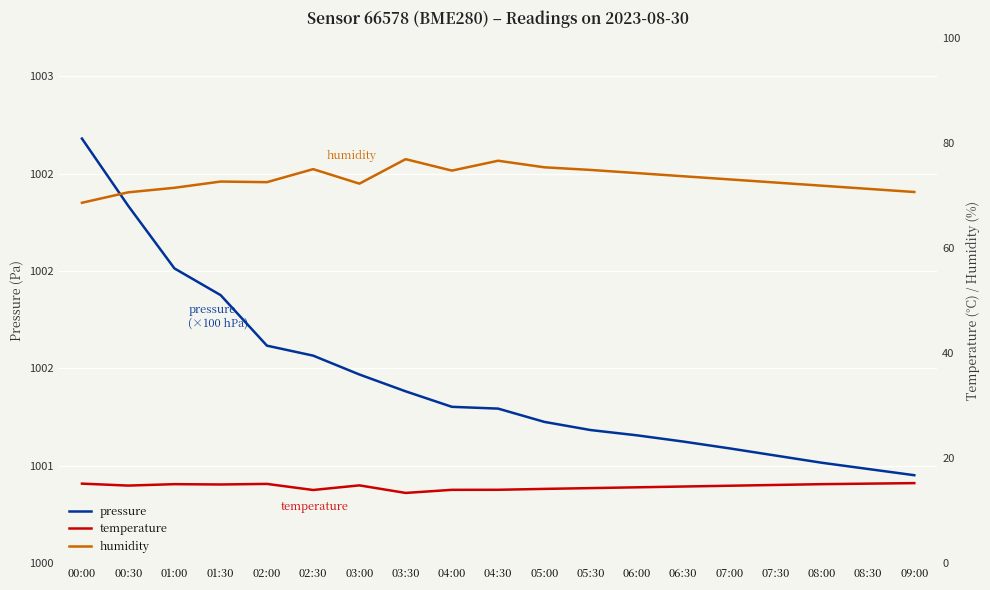

What is the label of the 13th point from the left?

06:00